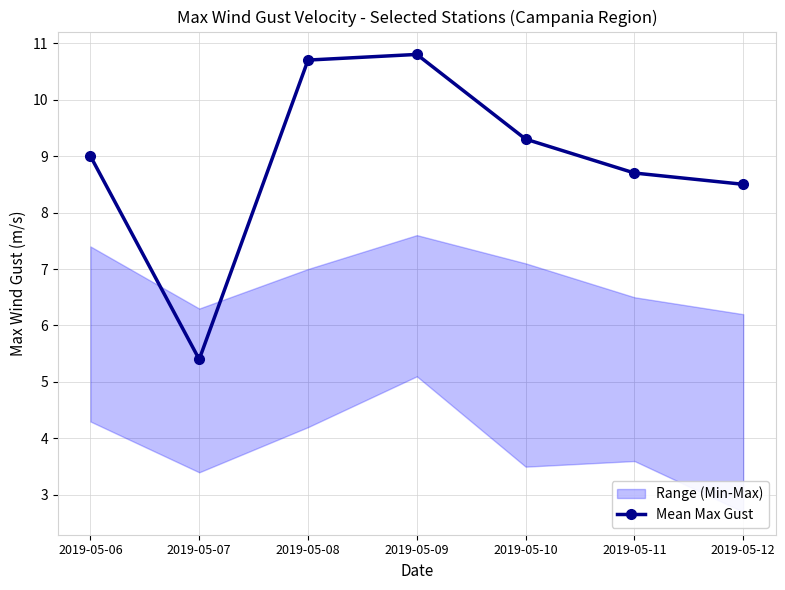

True or false: the data shows 12.8 at 2019-05-12.

False